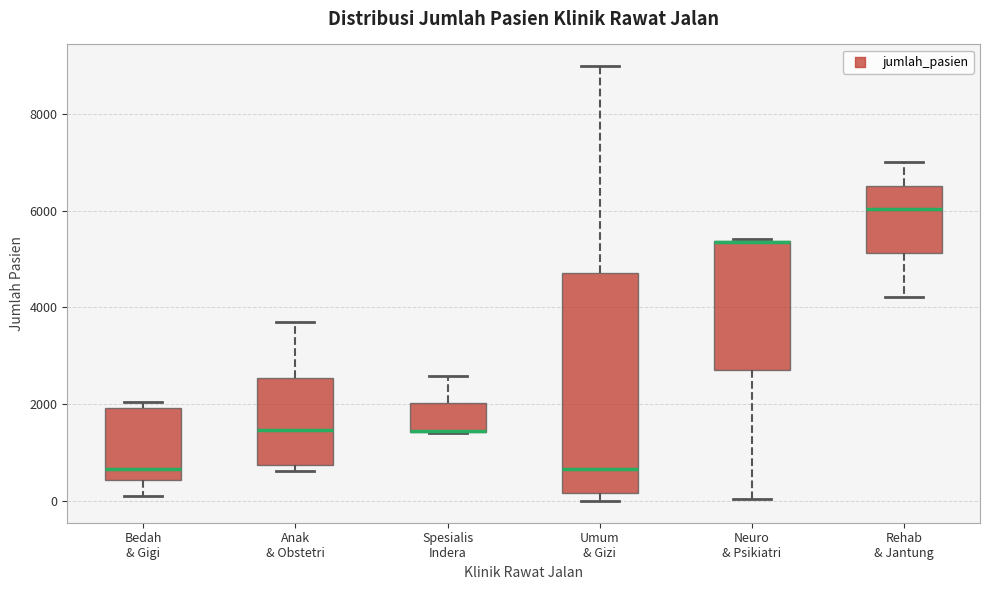

Reading left to right, read every box against the y-axis: the position of its median line, the range the box covers, and the ends of its whiskers. The values are not printed on the chart, so give them approximately, as read against the axis.

Bedah & Gigi: median 600, box 400 to 2000, whiskers 200 to 2000 (just above the box's upper edge)
Anak & Obstetri: median 1400, box 800 to 2600, whiskers 600 to 3800
Spesialis Indera: median 1400 (drawn on the box's lower edge), box 1400 to 2000, whiskers 1400 to 2600
Umum & Gizi: median 600, box 200 to 4800, whiskers 0 to 9000
Neuro & Psikiatri: median 5400 (drawn on the box's upper edge), box 2600 to 5400, whiskers 0 to 5400
Rehab & Jantung: median 6000, box 5200 to 6600, whiskers 4200 to 7000